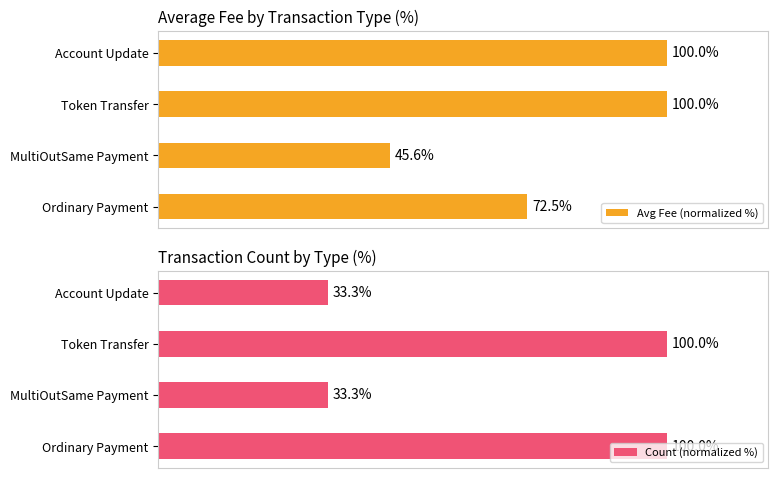

What is the value of the Count (normalized %) bar at the 4th from the left?

33.3